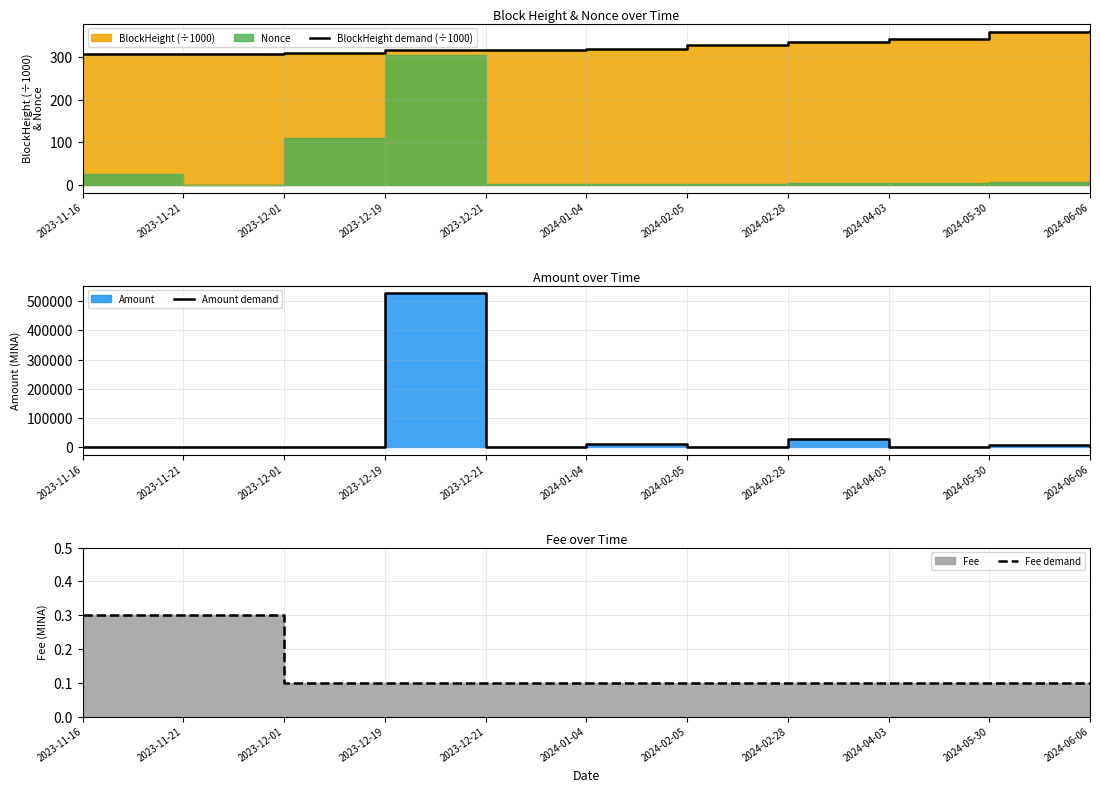

The value of Amount demand at 2024-01-04 is 9650.6. True or false?

True